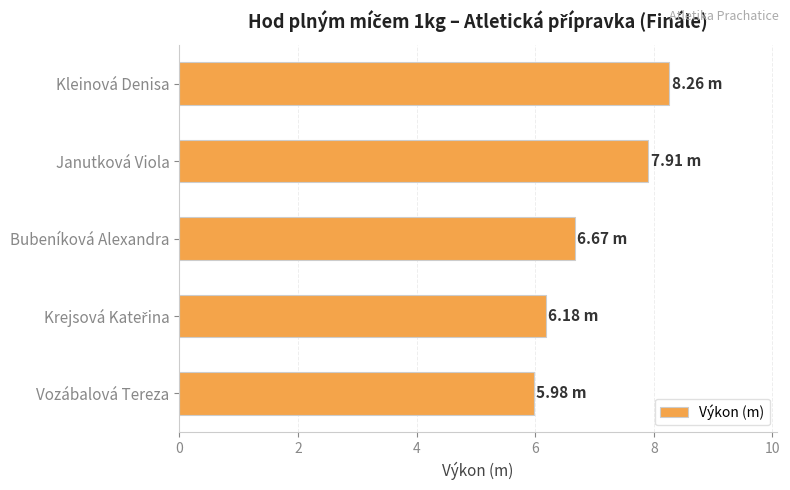

What is the change in value from Kleinová Denisa to Vozábalová Tereza?

-2.3